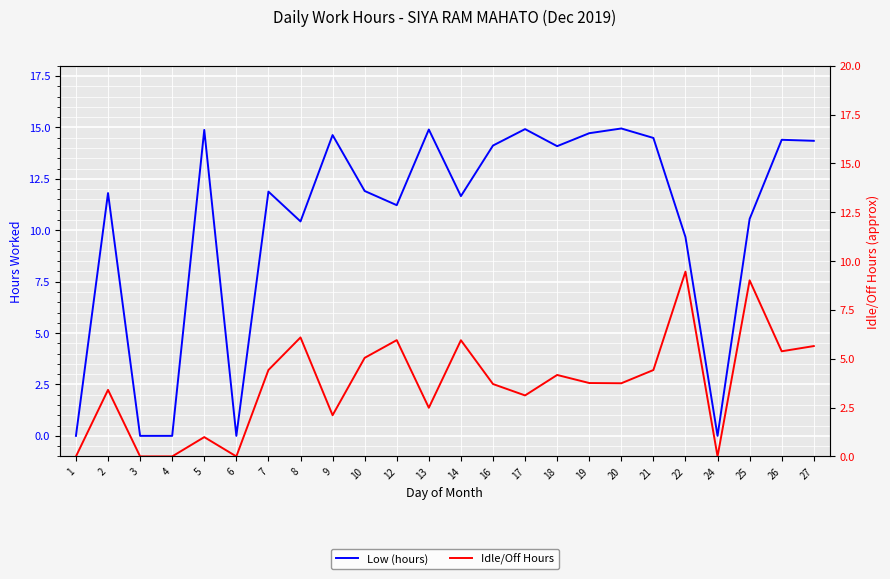

The Low (hours) series shows 19.8 at 26. True or false?

False